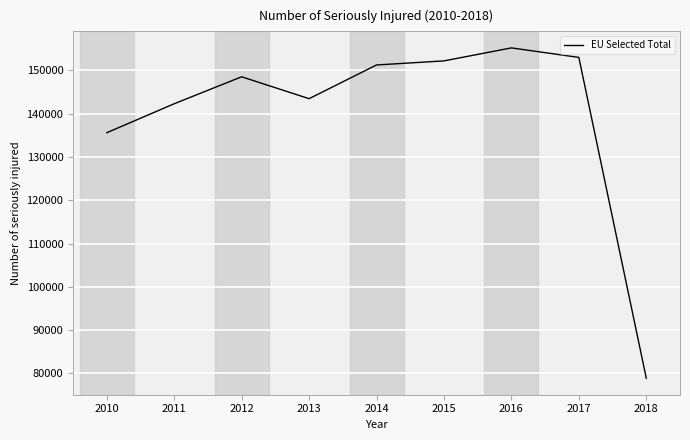

What is the difference between the maximum and minimum values?

76325